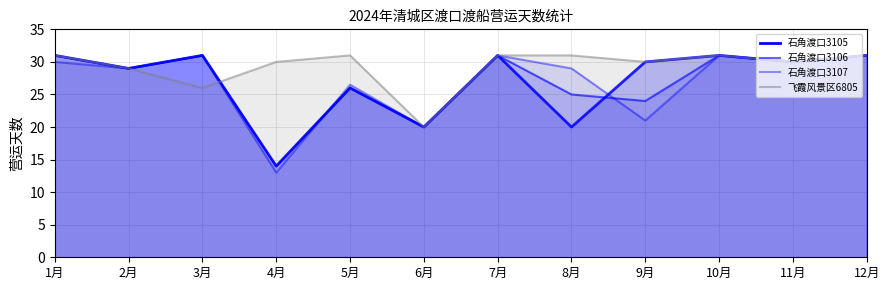

How many lines are shown in the chart?

4